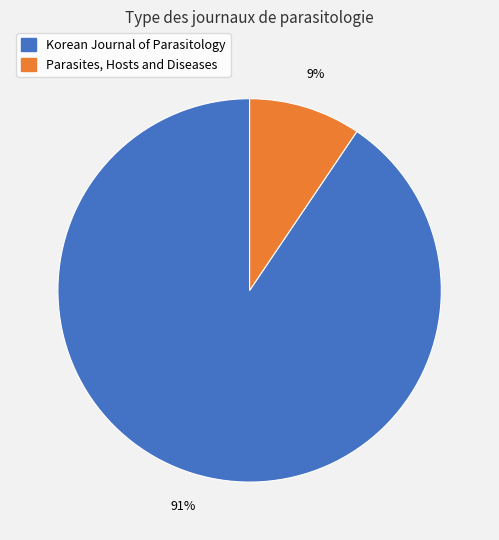

To the nearest percent, what is the average slice percentage?

50%